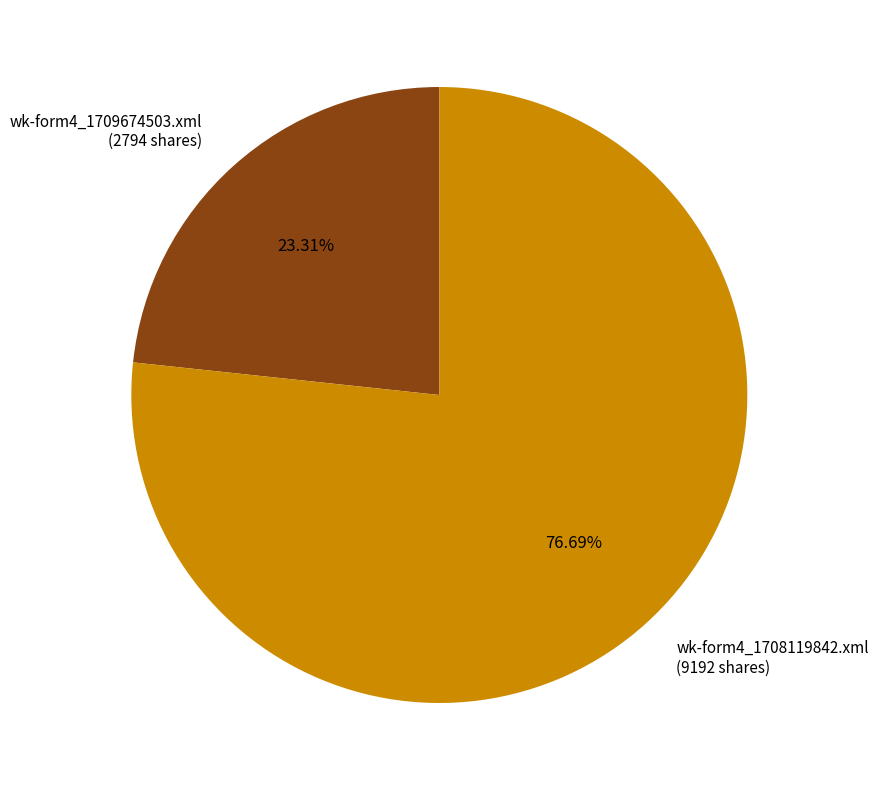

How many slices are in this pie chart?

2